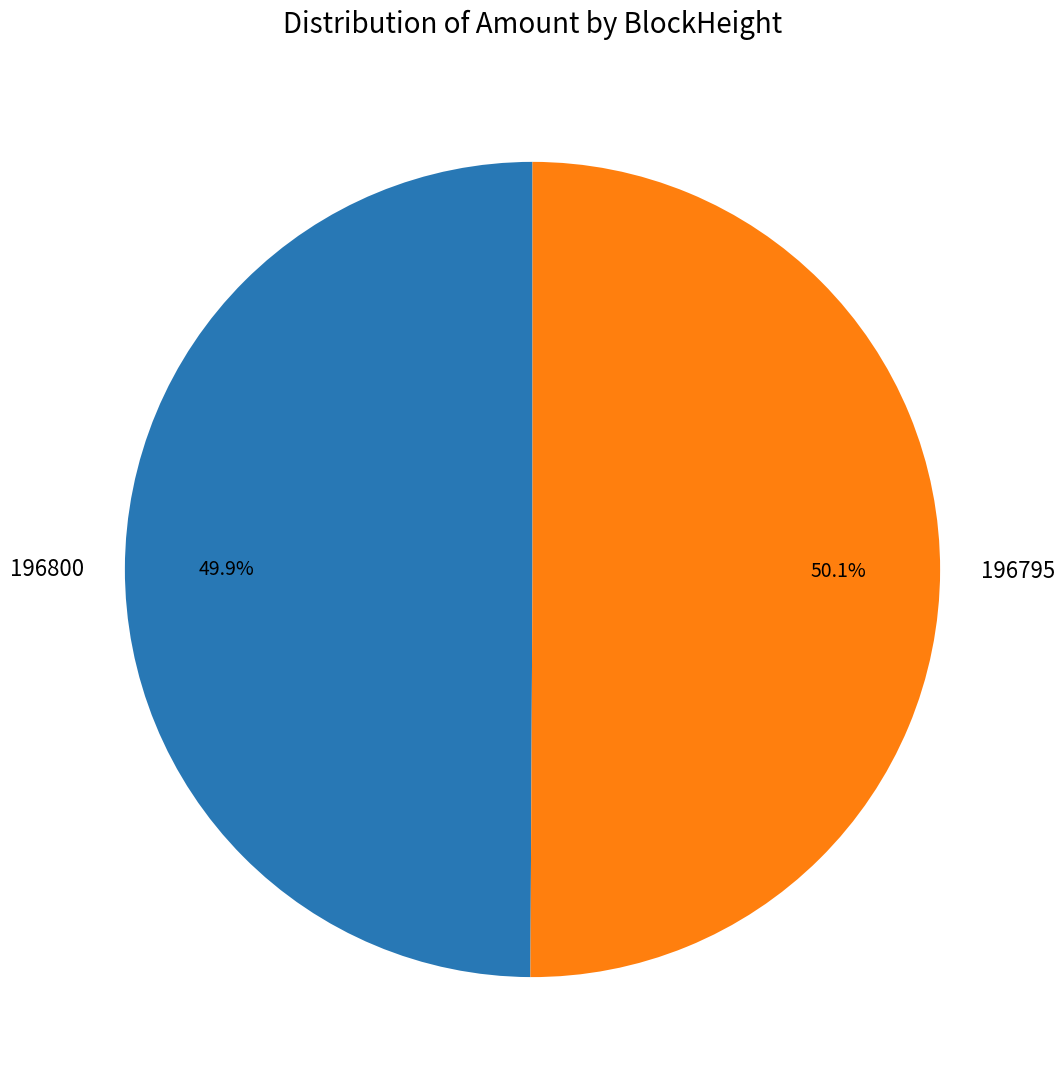

What is the ratio of the value at 196800 to the value at 196795?

1.0